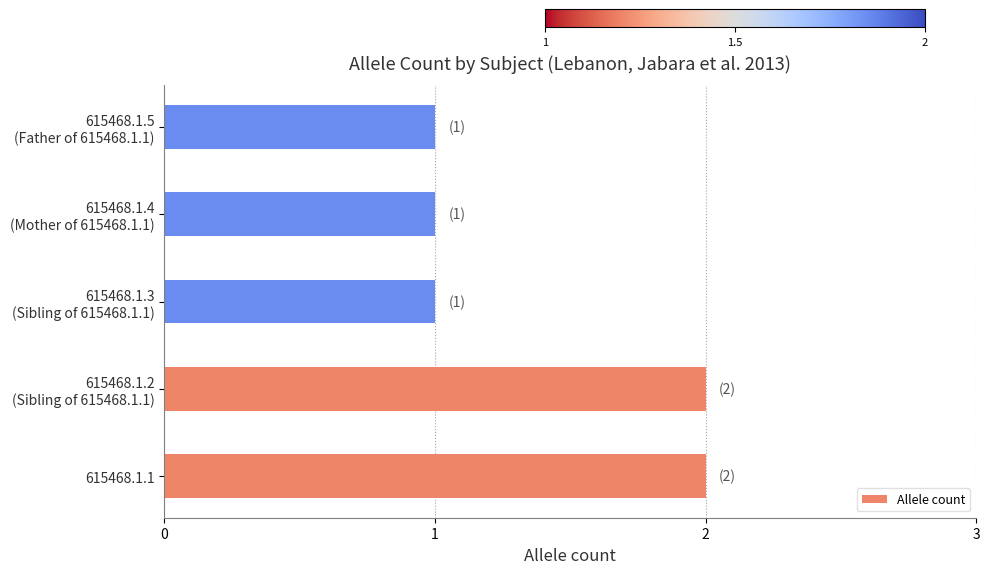

What is the greatest value displayed?

2